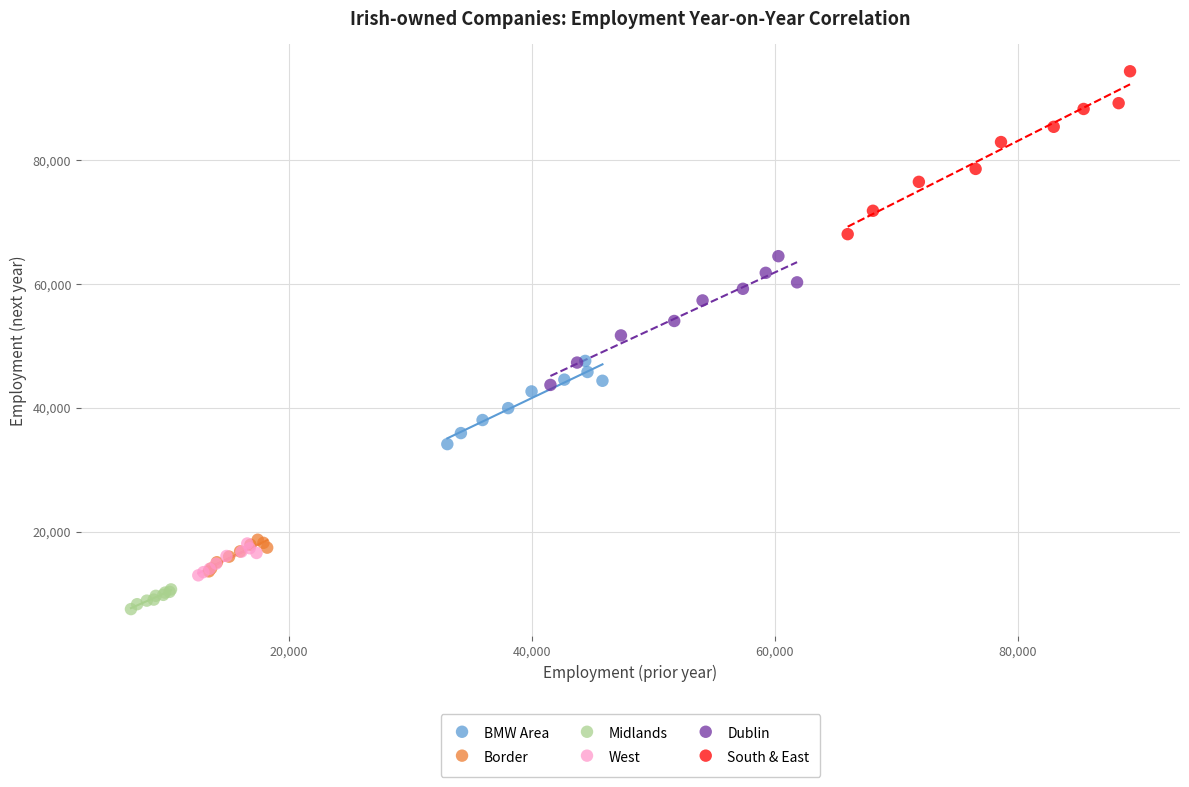

Which series reaches the minimum Y coordinate?

Midlands